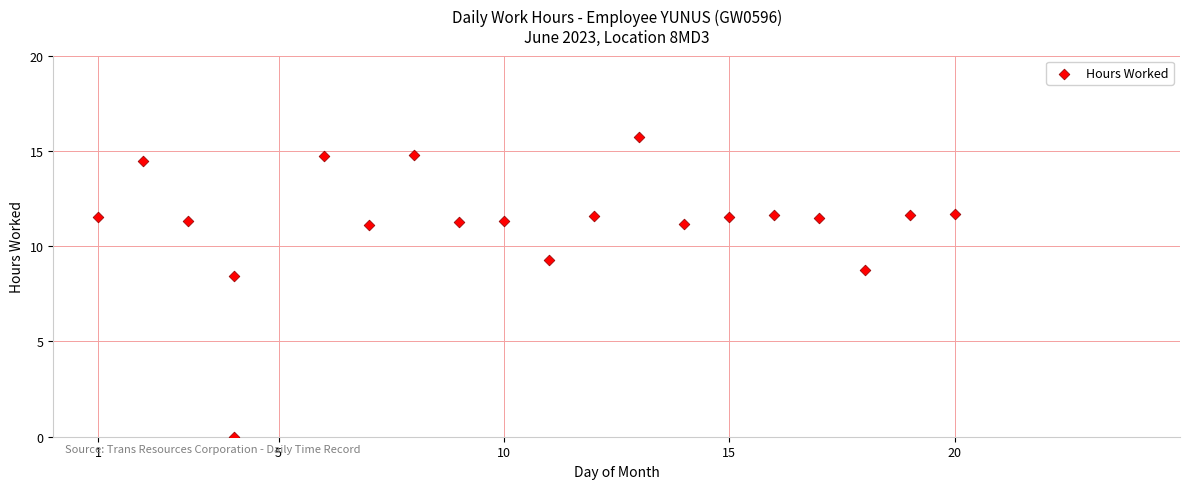

What Y value in the scatter plot is closest to 7?

8.4